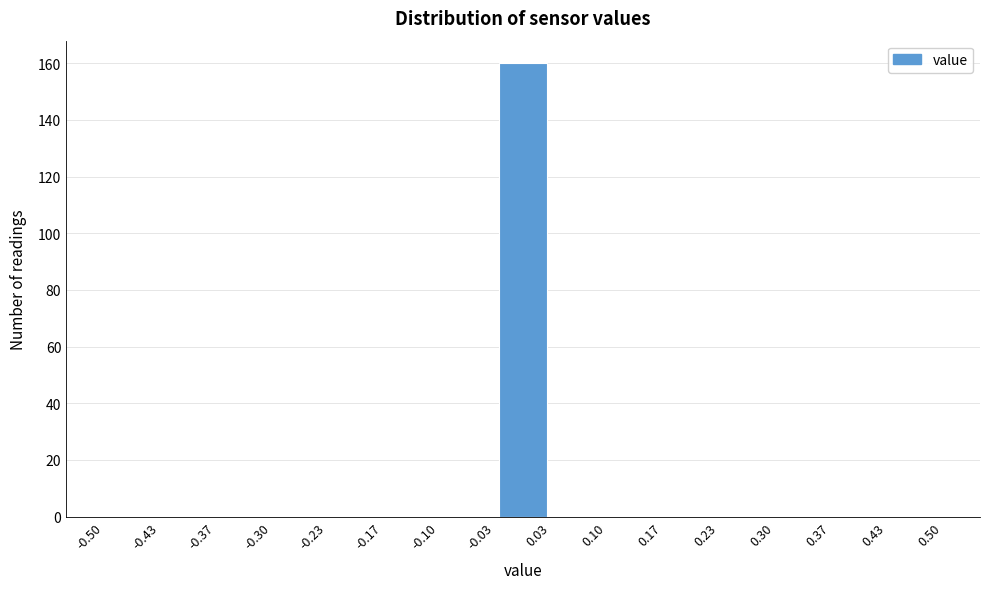

Reading left to right, transcribe this chart: for each bar, give the range it covers on the x-axis and its height. The values are not printed on the chart, so give them approximately, as read against the axis.

-0.50 to -0.43: 0
-0.43 to -0.37: 0
-0.37 to -0.30: 0
-0.30 to -0.23: 0
-0.23 to -0.17: 0
-0.17 to -0.10: 0
-0.10 to -0.03: 0
-0.03 to 0.03: 160
0.03 to 0.10: 0
0.10 to 0.17: 0
0.17 to 0.23: 0
0.23 to 0.30: 0
0.30 to 0.37: 0
0.37 to 0.43: 0
0.43 to 0.50: 0